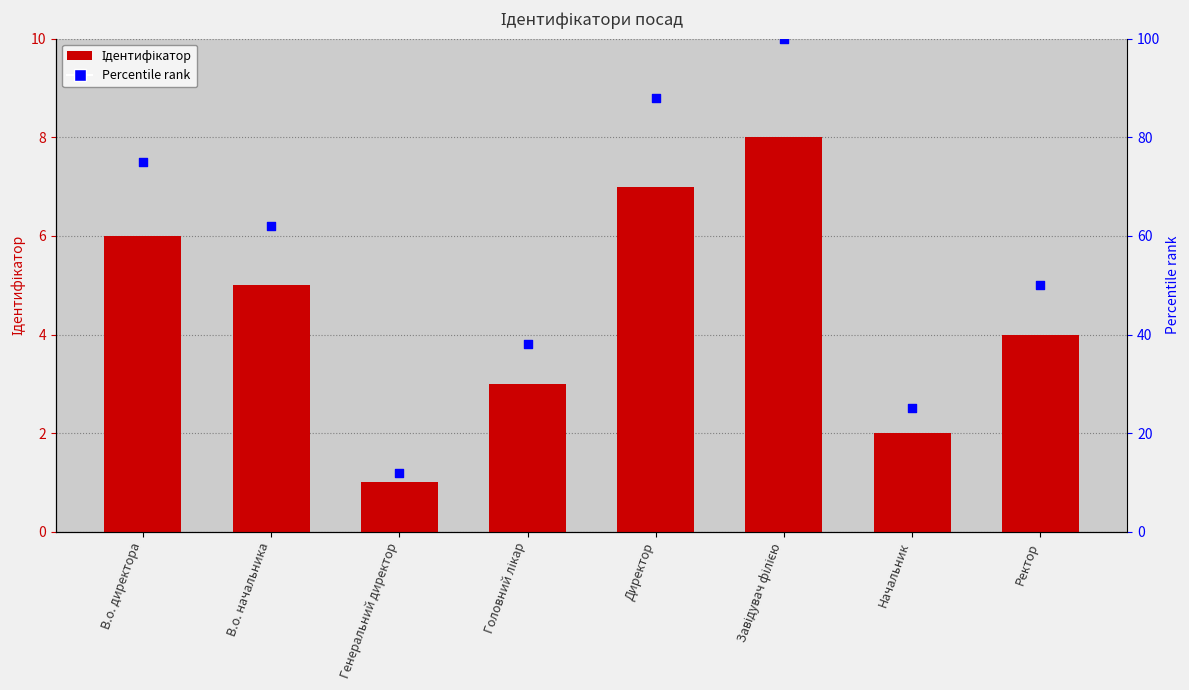

Which series has the widest spread of Y values?

Percentile rank